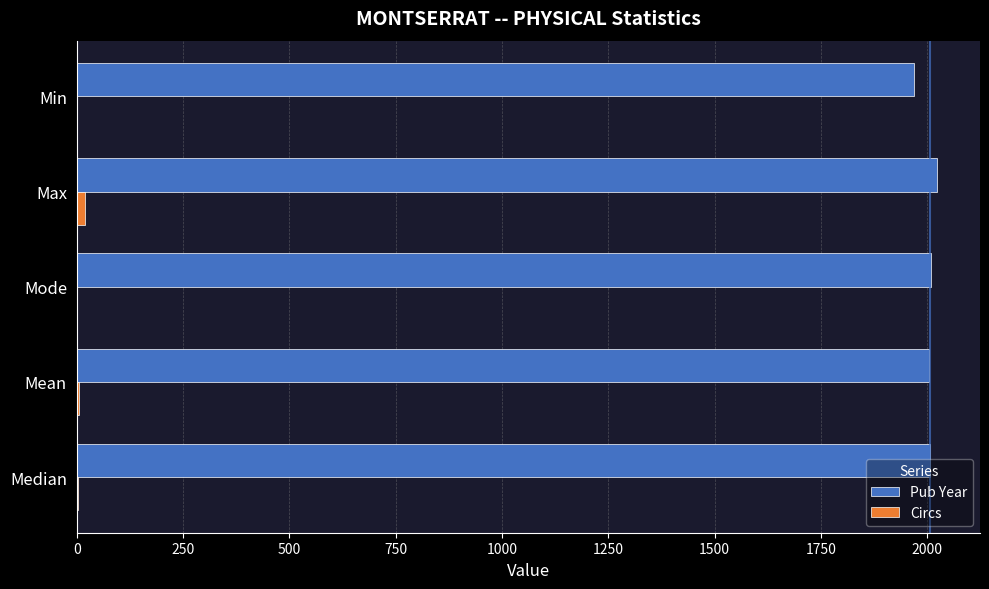

What is the maximum value shown in the chart?

2023